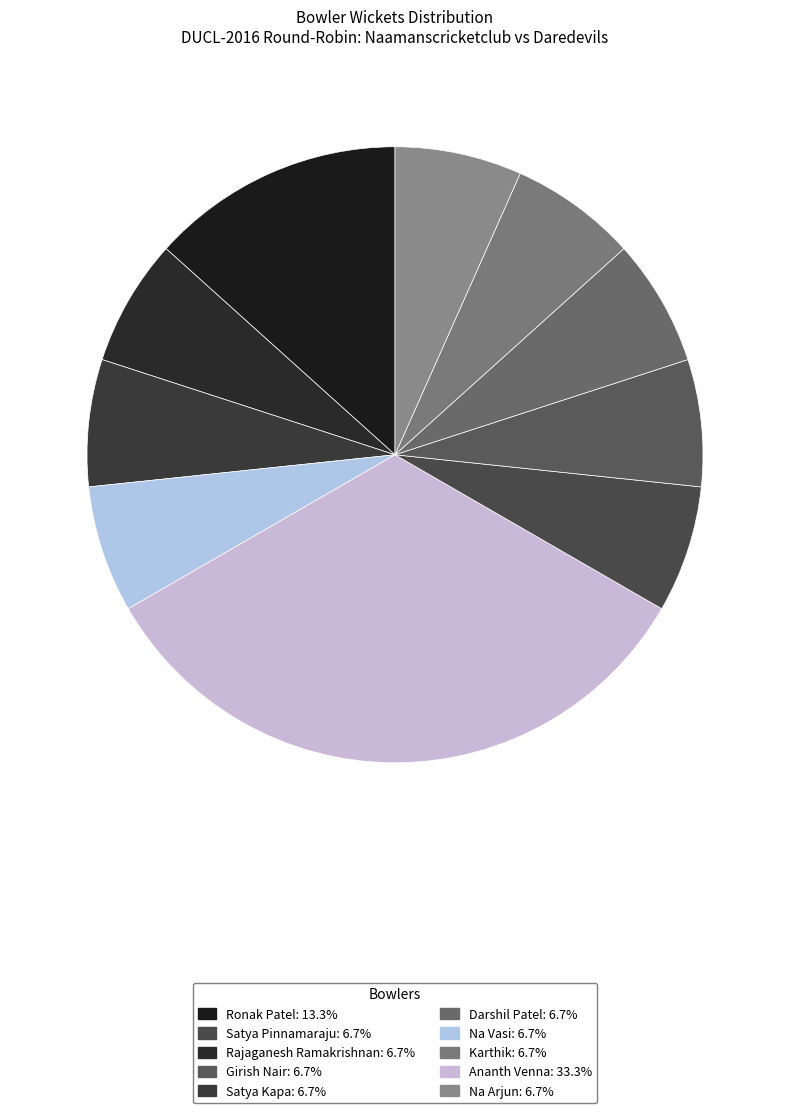

What is the smallest slice in the pie chart?

Rajaganesh Ramakrishnan